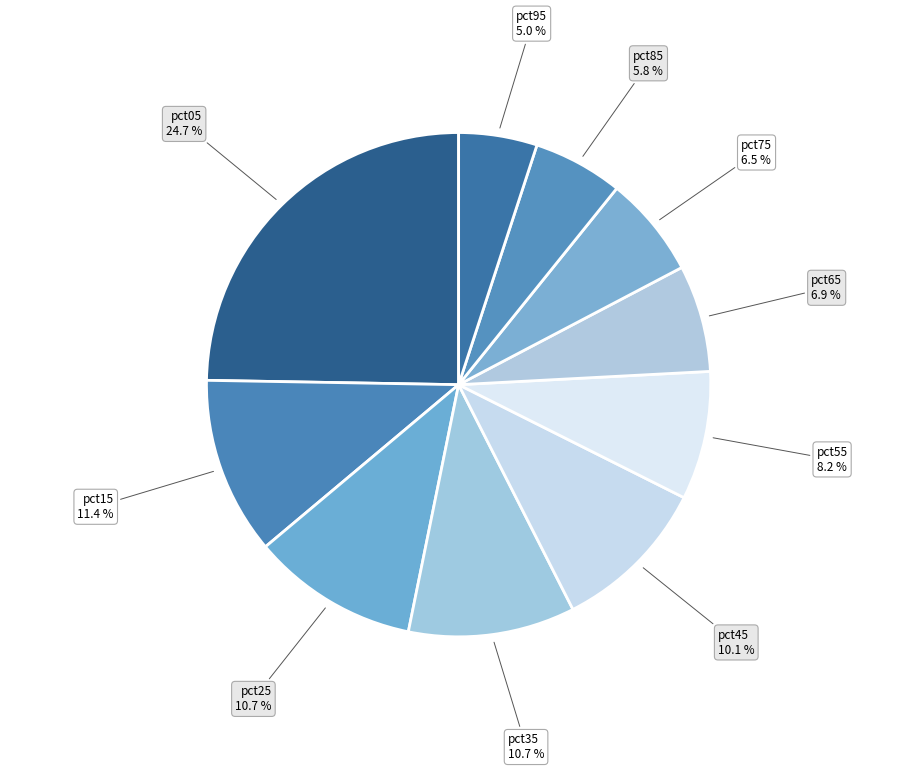

What portion of the pie excludes pct05?

75.3%